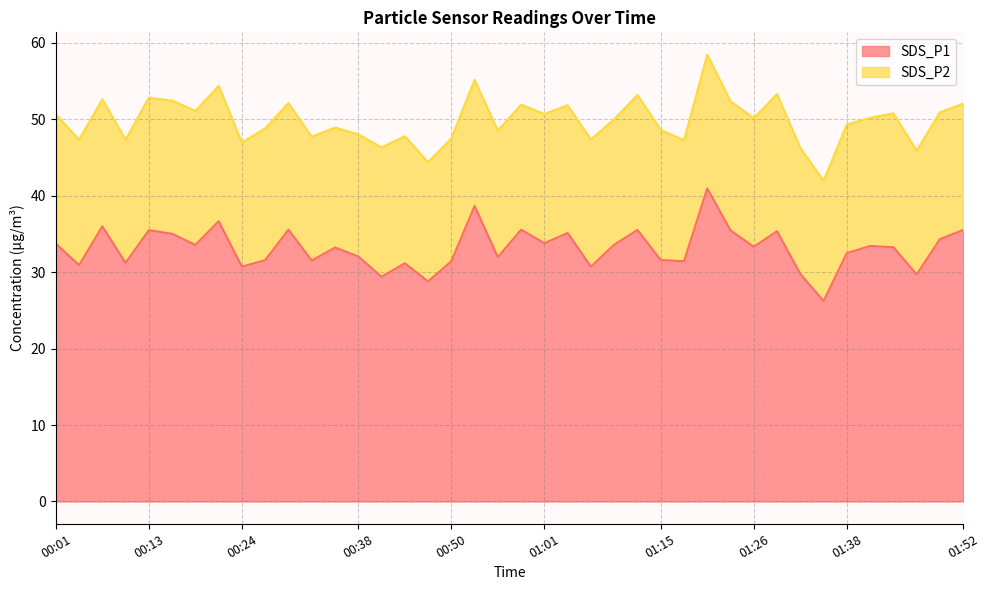

At which category does the chart reach its minimum across all series?

01:35